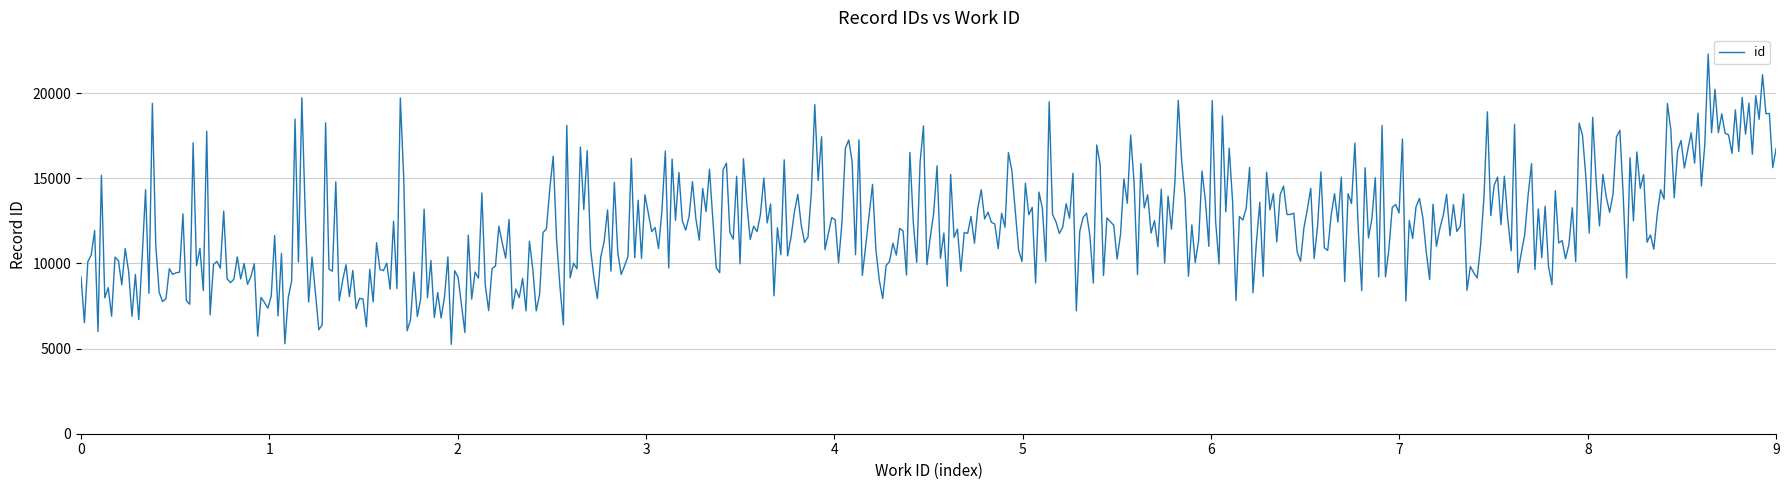

What is the difference between the maximum and minimum values?

17040.1